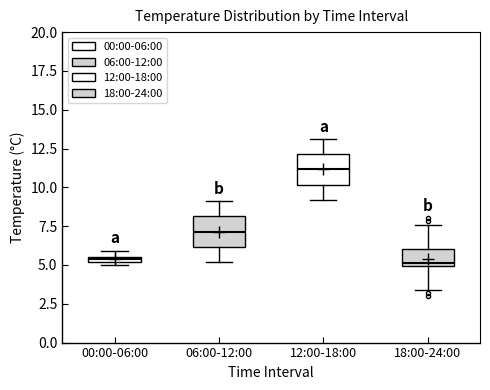

Where does the upper whisker of the box for 12:00-18:00 end on the y-axis? The values are not printed on the chart, so give them approximately, as read against the axis.

13.0